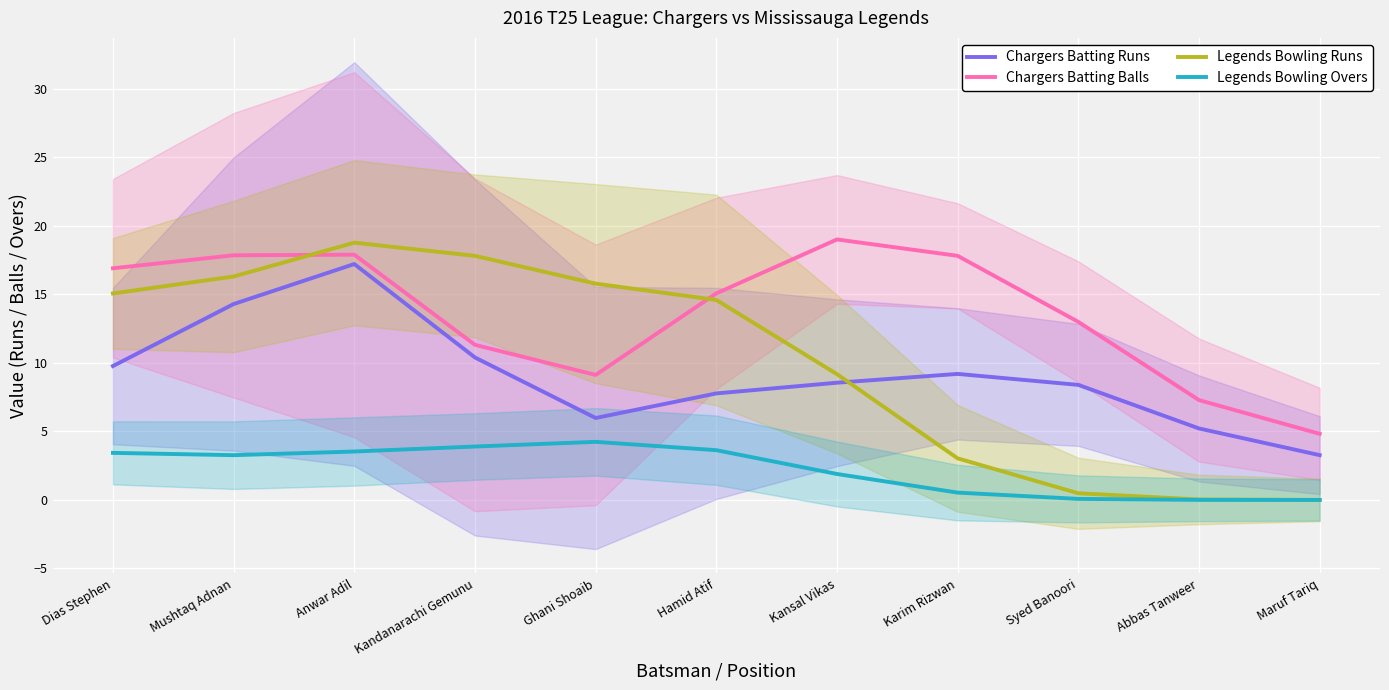

The value of Chargers Batting Balls at Mushtaq Adnan is 17.8. True or false?

True